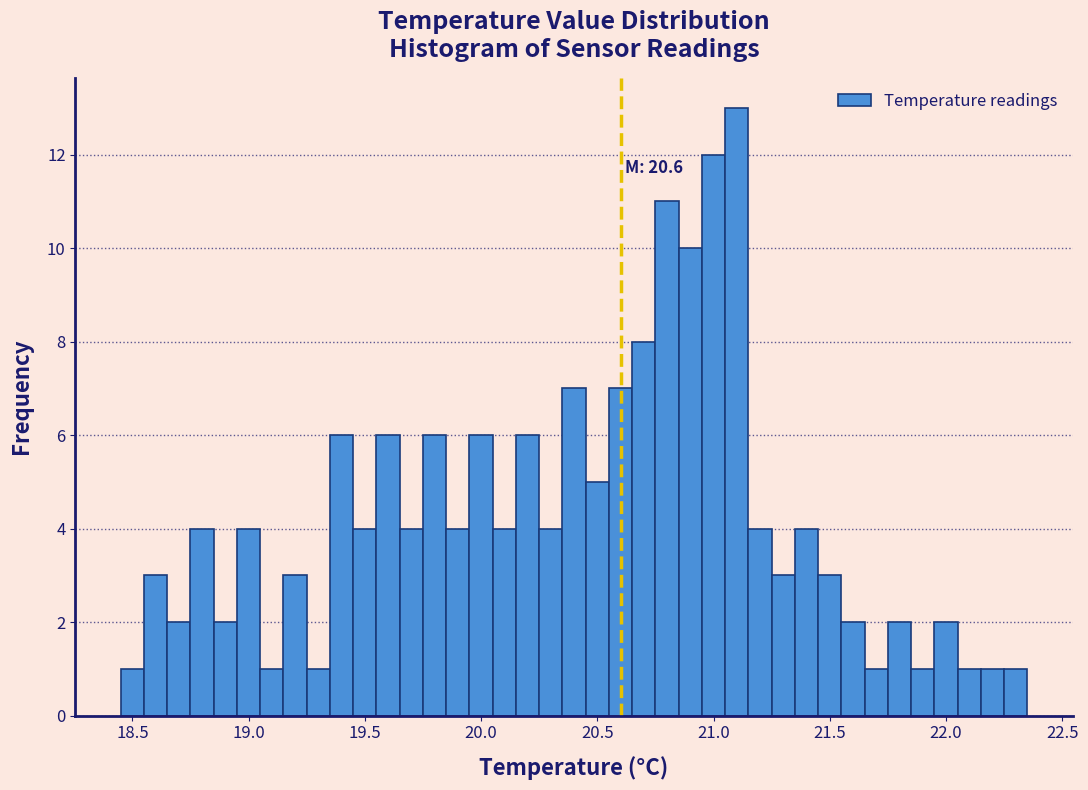

Read against the x-axis, roughly where is the centre of the tallest bar?

21.10